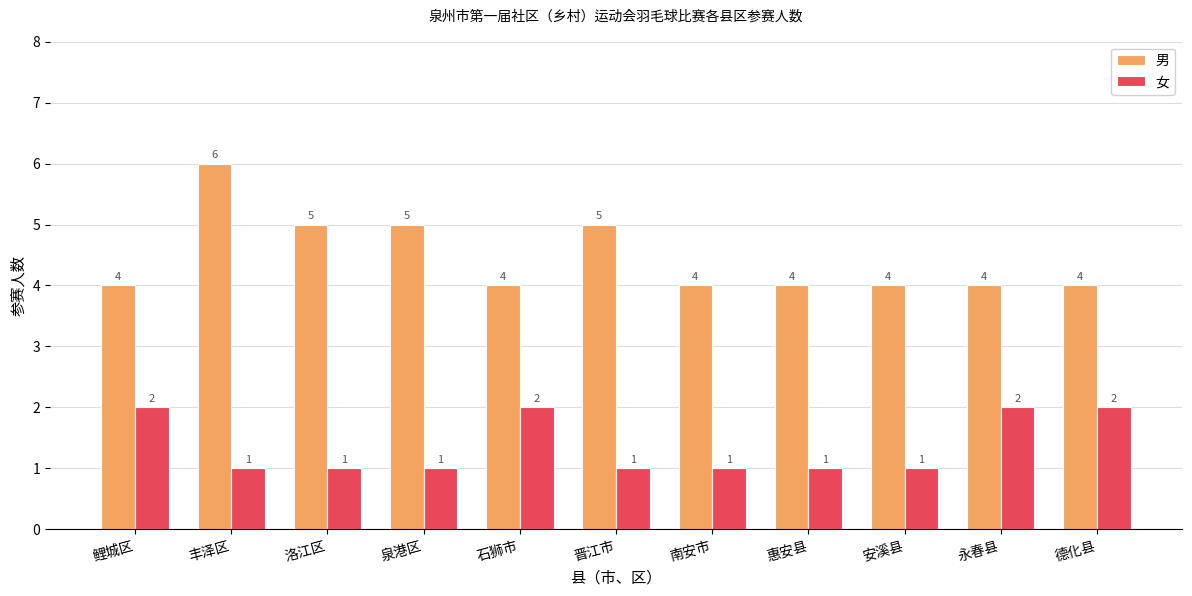

What is the spread (max minus min) of values at 南安市?

3